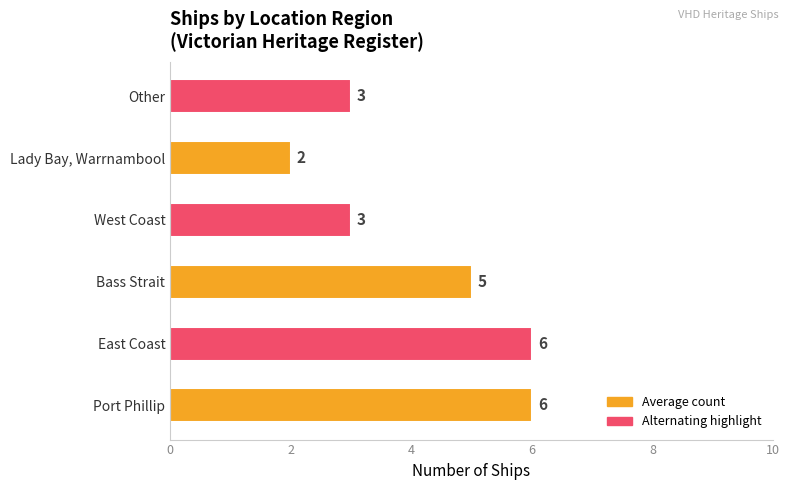

Which category has the lowest value across all series?

Lady Bay, Warrnambool